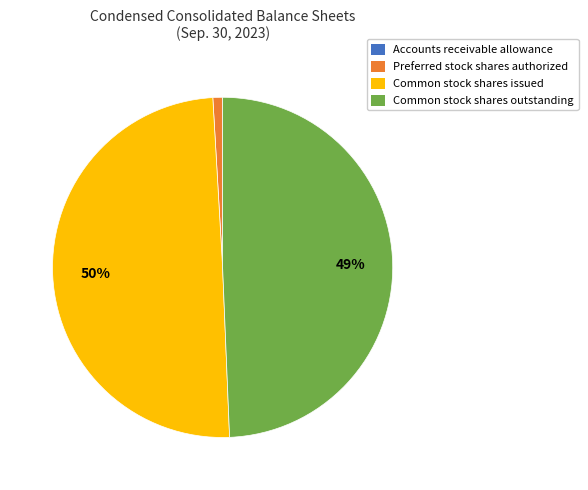

Which has a higher value, Preferred stock shares authorized or Common stock shares outstanding?

Common stock shares outstanding